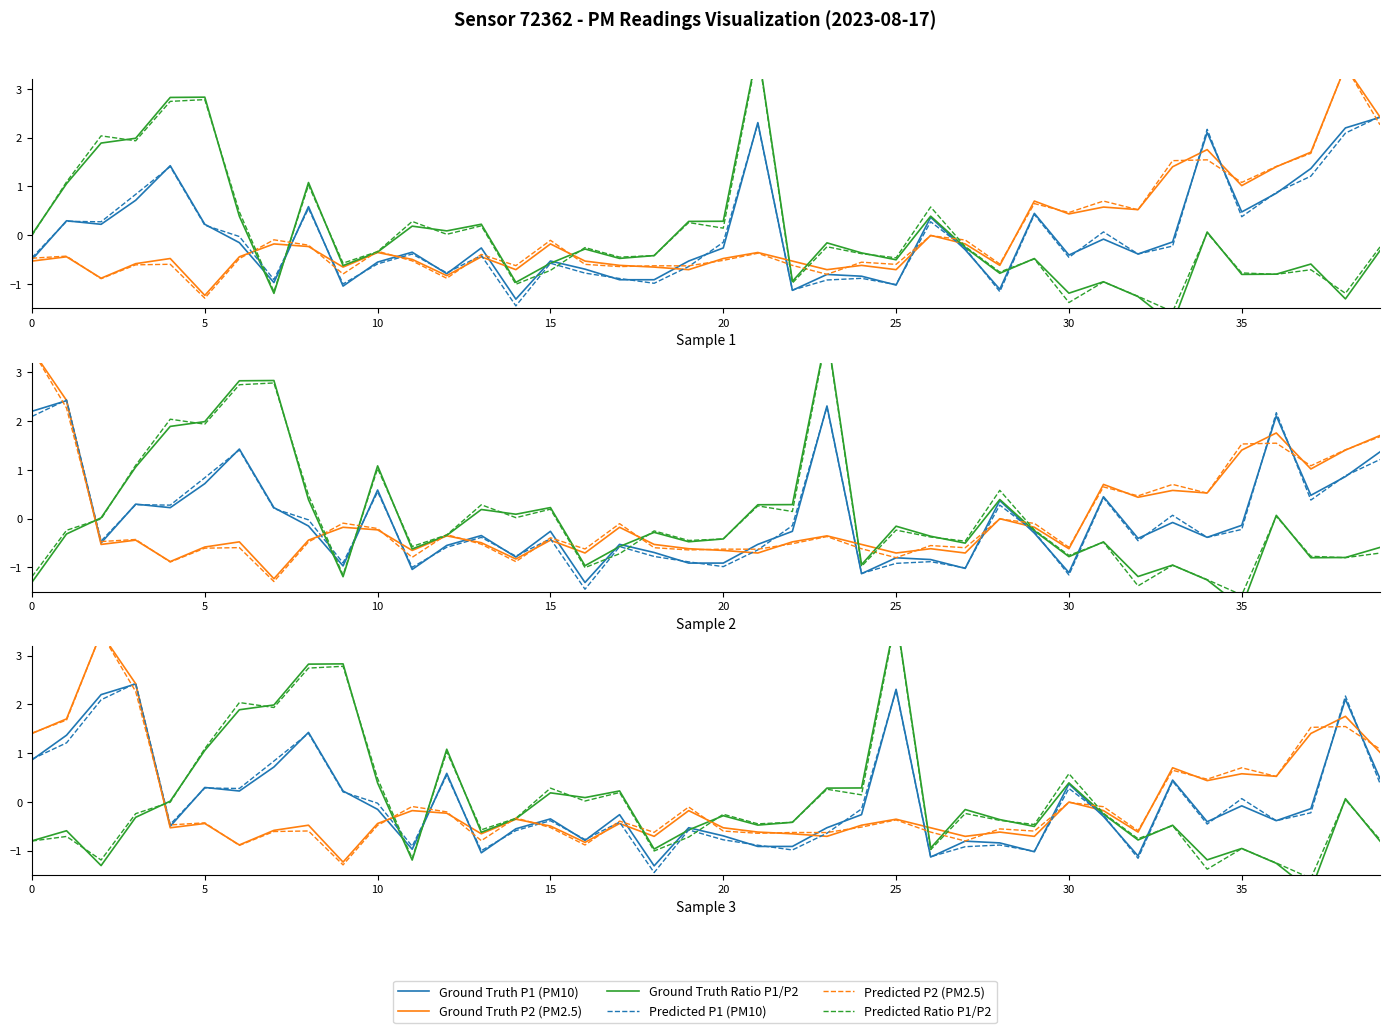

Is the value of Ground Truth P2 (PM2.5) at 12 greater than the value of Ground Truth P1 (PM10) at 12?

No